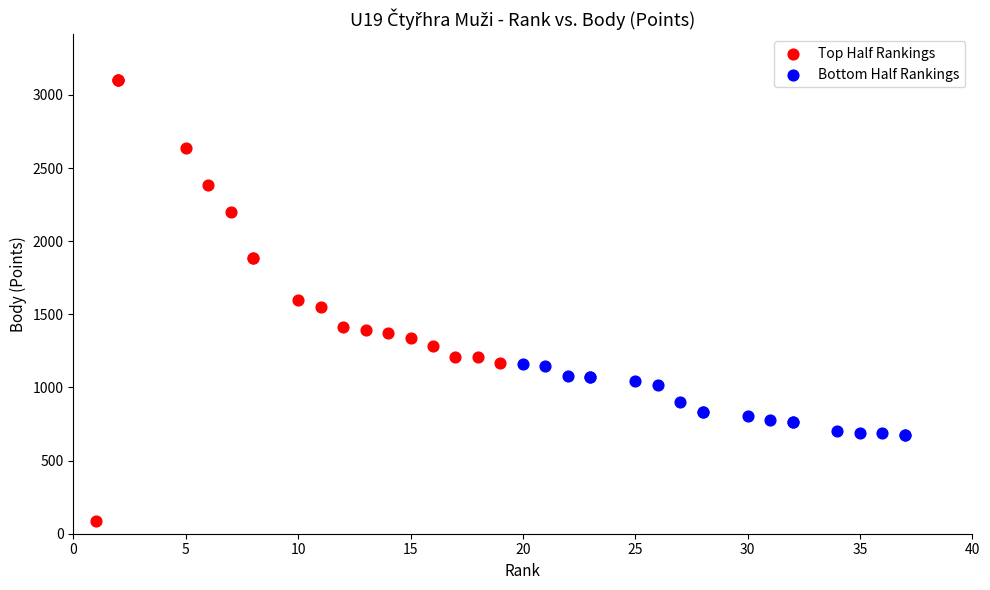

Which series reaches the maximum Y coordinate?

Top Half Rankings